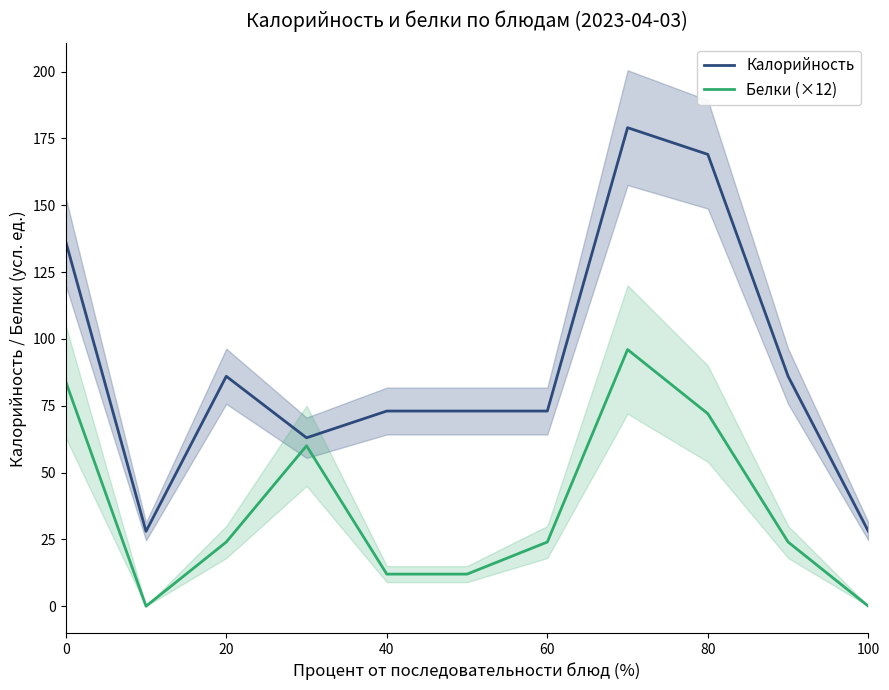

True or false: Белки (×12) has a value of -63.5 at 100.

False